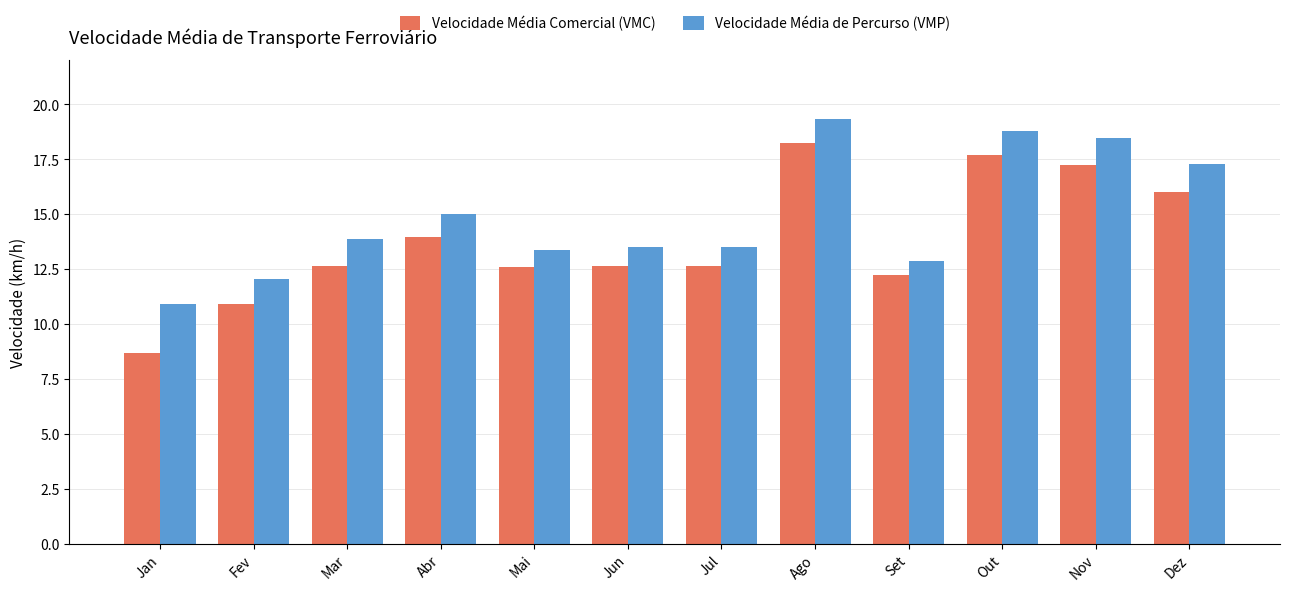

True or false: Velocidade Média de Percurso (VMP) has a value of 17.3 at Dez.

True